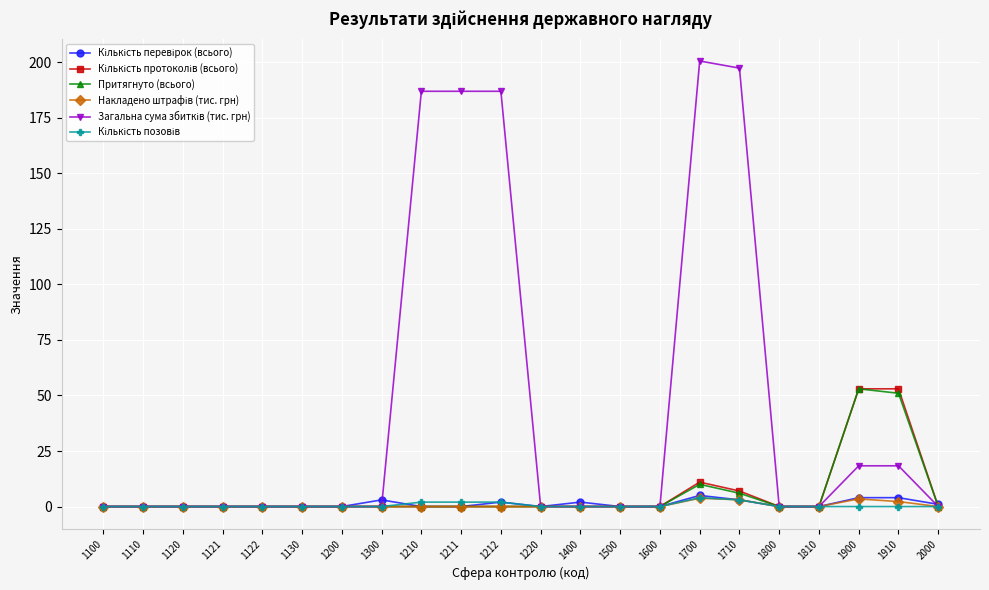

What is the spread (max minus min) of values at 2000?

1.0